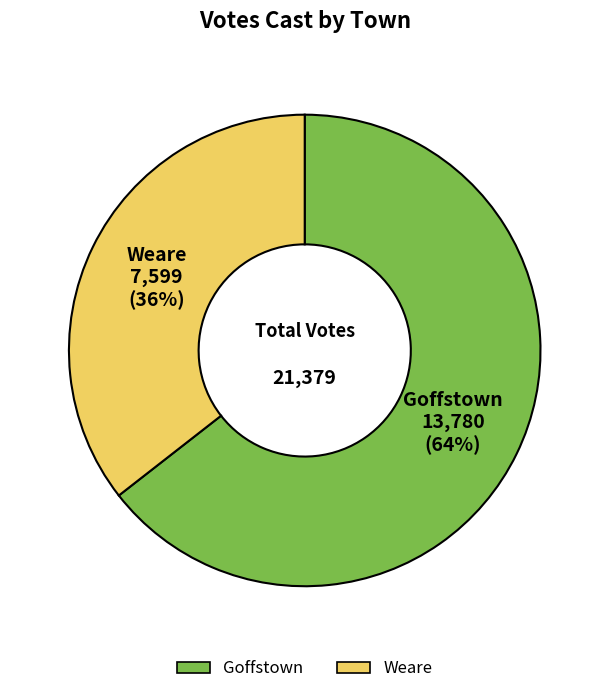

Between Goffstown and Weare, which is larger?

Goffstown